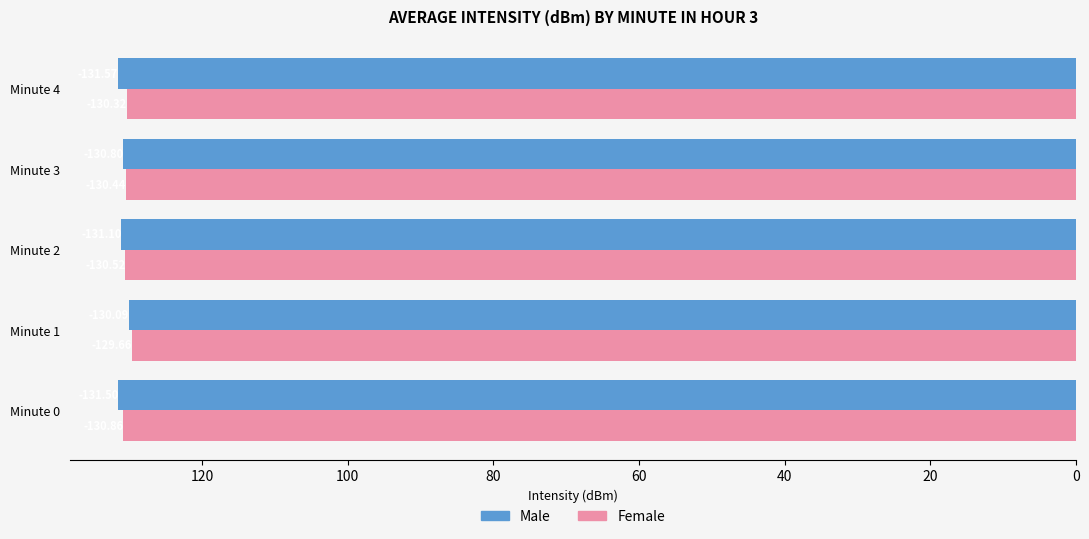

Reading left to right, what are all the values shown in this chart?

Male: 131.5	130.1	131.1	130.8	131.6
Female: 130.9	129.7	130.5	130.4	130.3